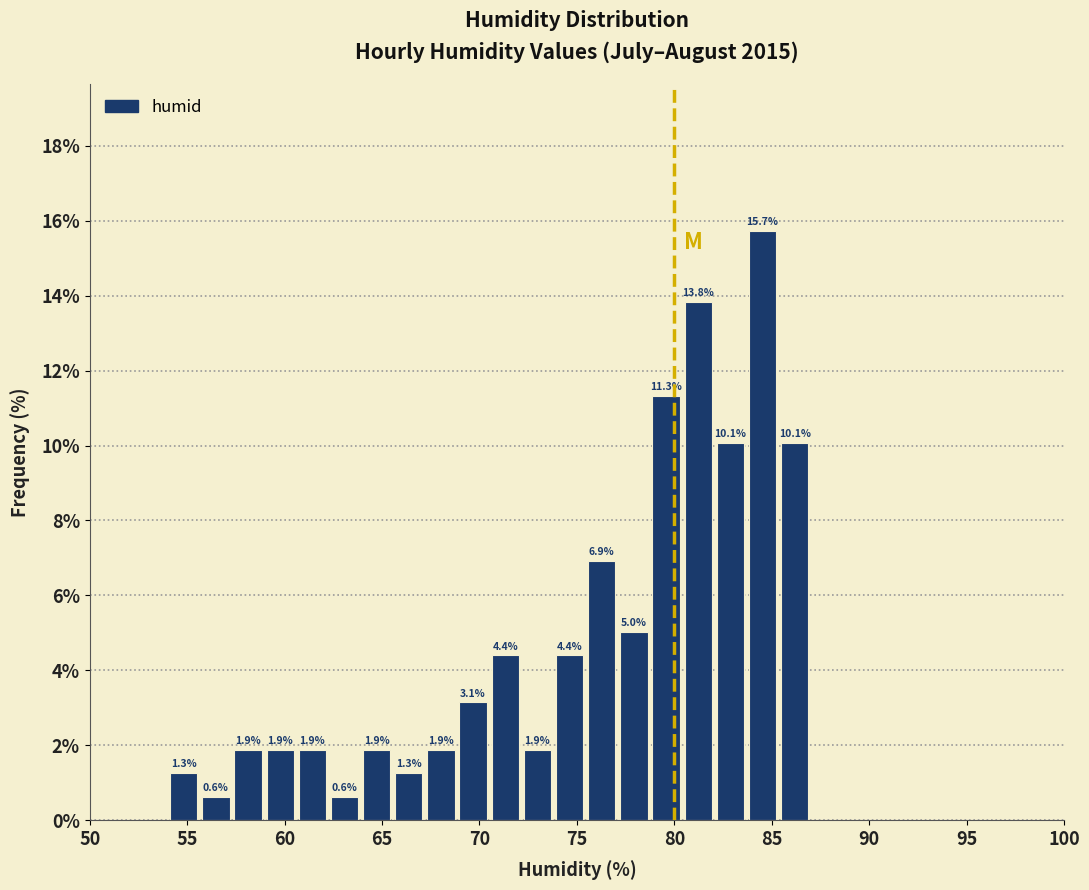

Read against the x-axis, roughly where is the centre of the tallest bar?

84.5